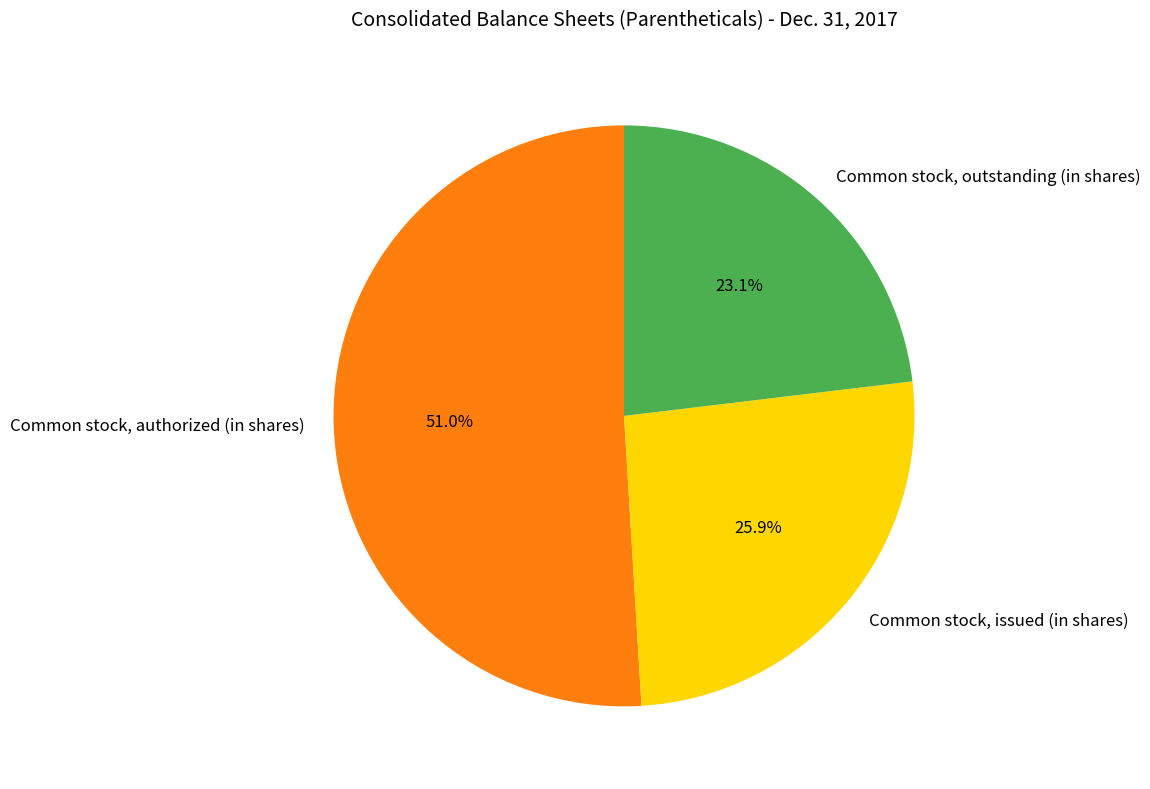

Which category has the biggest portion of the pie?

Common stock, authorized (in shares)